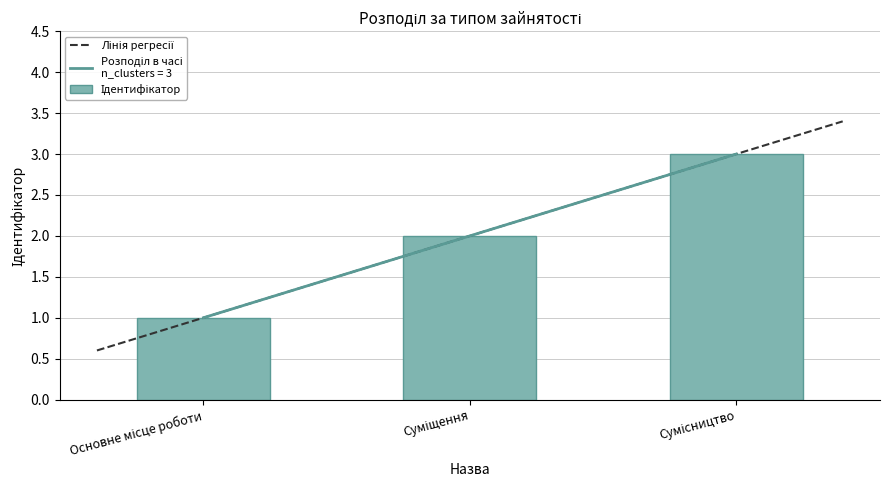

What is the difference between the values at Основне місце роботи and Сумісництво?

2